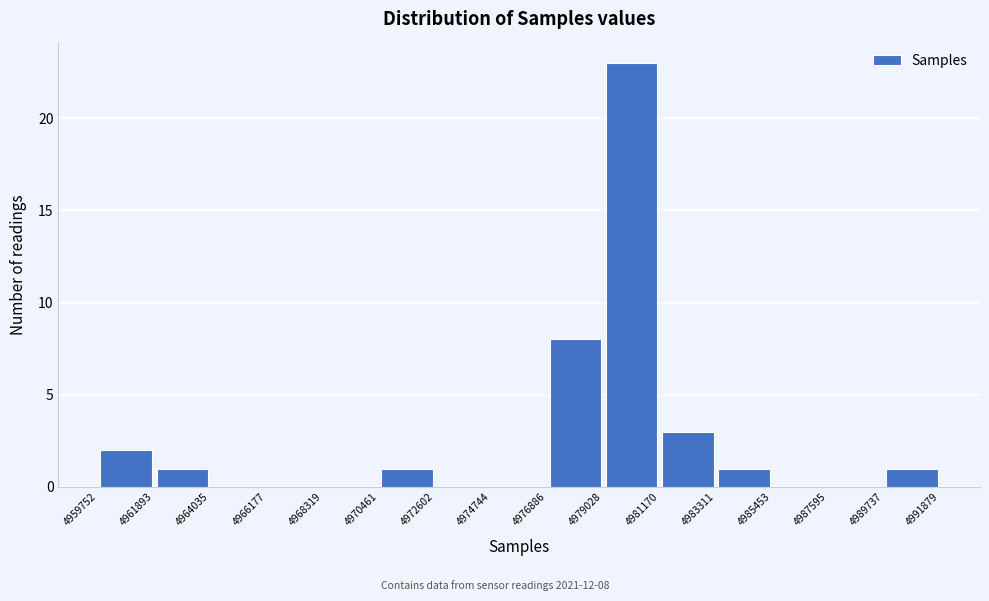

Over which range of the x-axis is the bar tallest?

4979028 to 4981170